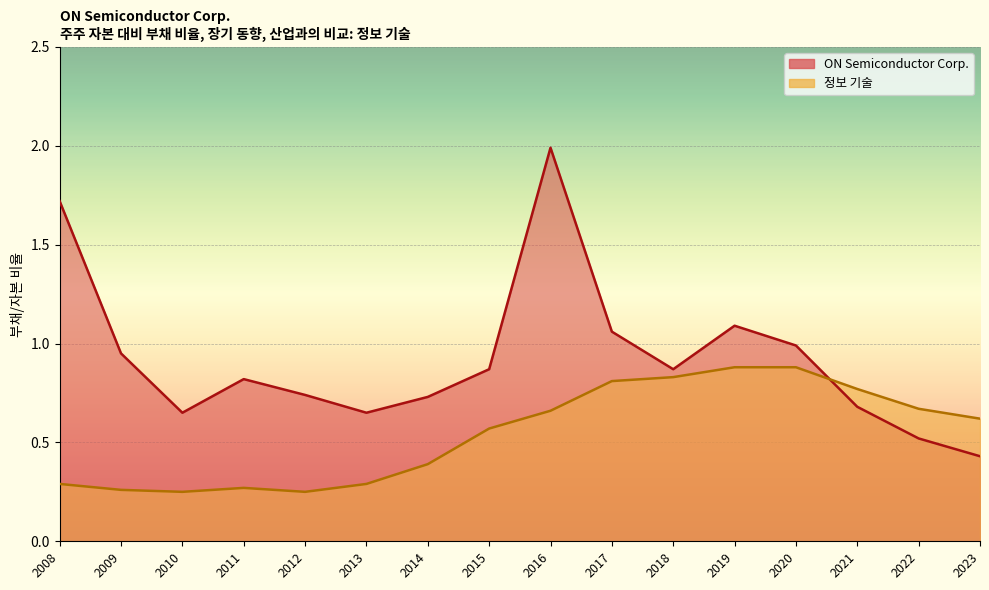

What is the maximum value for 정보 기술?

0.9